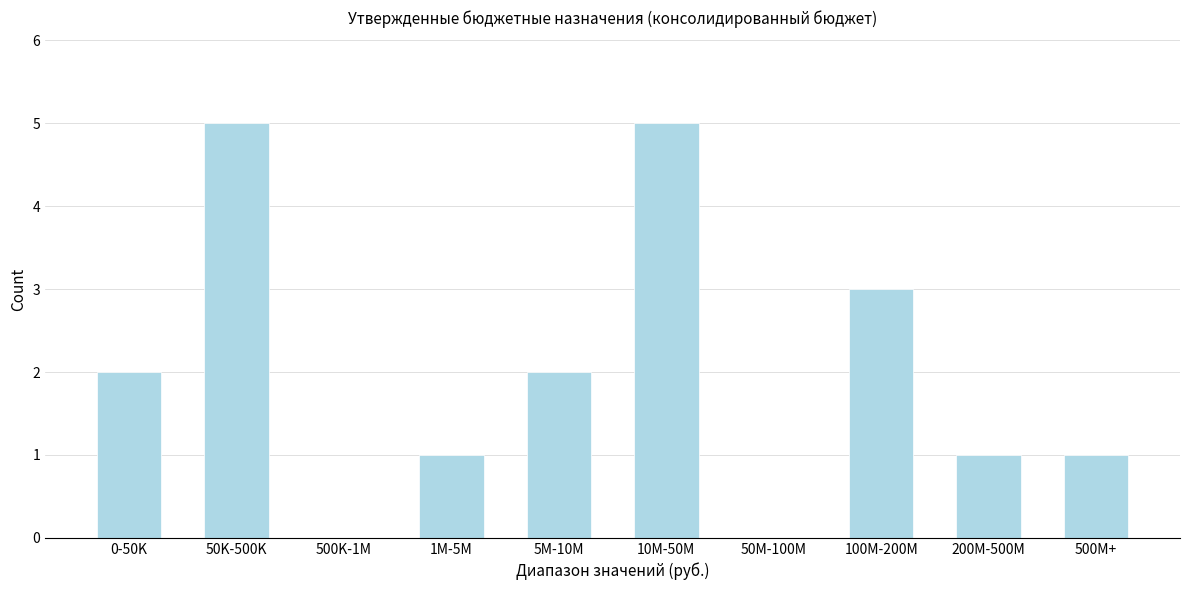

Reading left to right, transcribe all the data shown in this chart.

0-50K=2	50K-500K=5	500K-1M=0	1M-5M=1	5M-10M=2	10M-50M=5	50M-100M=0	100M-200M=3	200M-500M=1	500M+=1